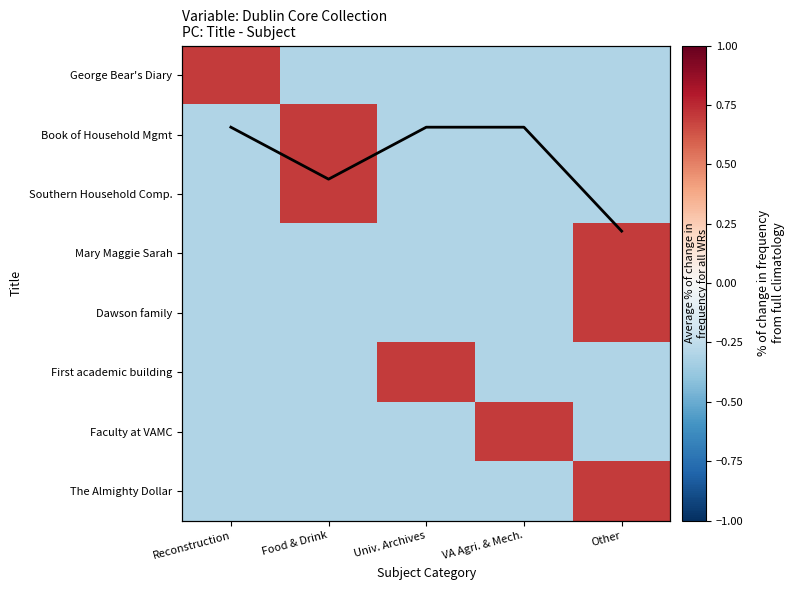

At Univ. Archives, list the series in order from smallest to largest.

George Bear's Diary, Book of Household Mgmt, Southern Household Comp., Mary Maggie Sarah, Dawson family, Faculty at VAMC, The Almighty Dollar, First academic building, Average